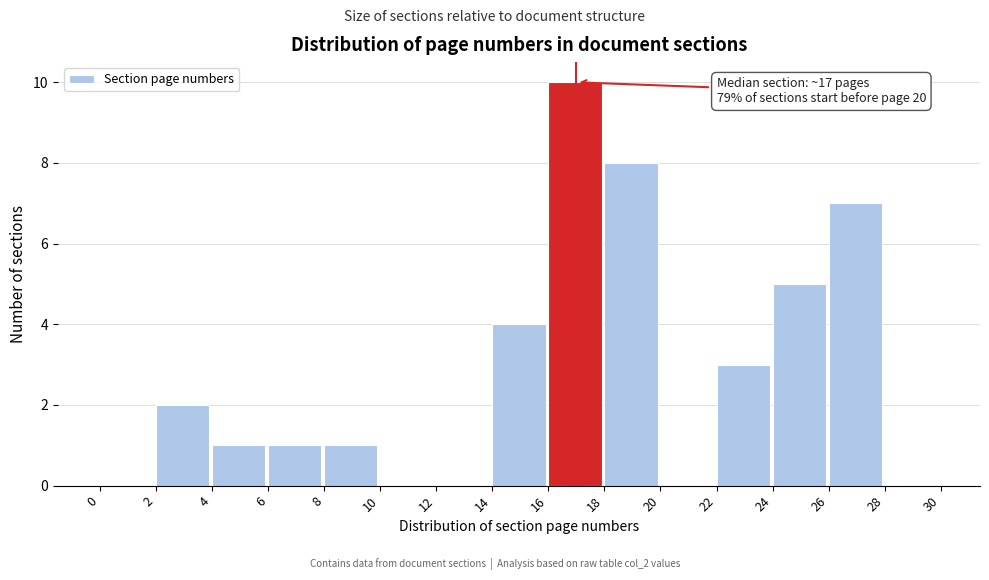

Over which range of the x-axis is the bar tallest?

16 to 18